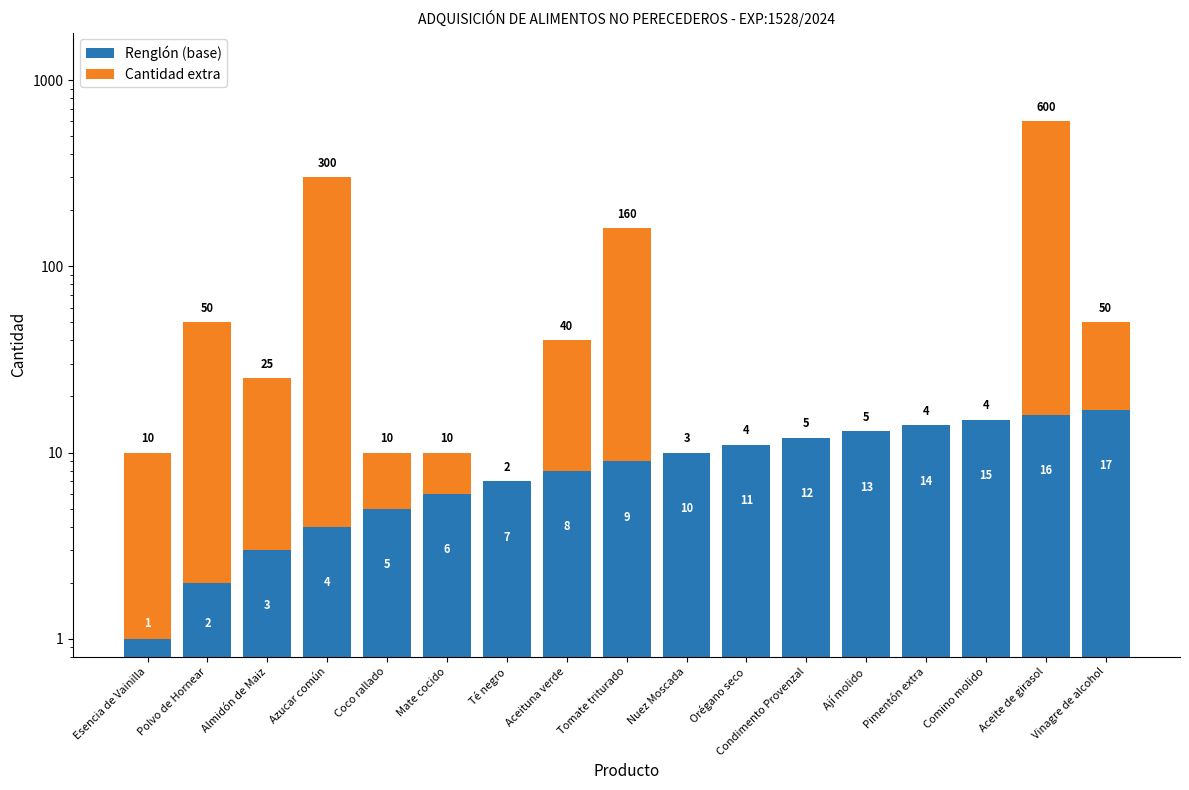

Reading left to right, what are all the values shown in this chart?

Renglón (base): Esencia de Vainilla=1	Polvo de Hornear=2	Almidón de Maiz=3	Azucar común=4	Coco rallado=5	Mate cocido=6	Té negro=7	Aceituna verde=8	Tomate triturado=9	Nuez Moscada=10	Orégano seco=11	Condimento Provenzal=12	Ají molido=13	Pimentón extra=14	Comino molido=15	Aceite de girasol=16	Vinagre de alcohol=17
Cantidad extra: Esencia de Vainilla=9	Polvo de Hornear=48	Almidón de Maiz=22	Azucar común=296	Coco rallado=5	Mate cocido=4	Té negro=0	Aceituna verde=32	Tomate triturado=151	Nuez Moscada=0	Orégano seco=0	Condimento Provenzal=0	Ají molido=0	Pimentón extra=0	Comino molido=0	Aceite de girasol=584	Vinagre de alcohol=33